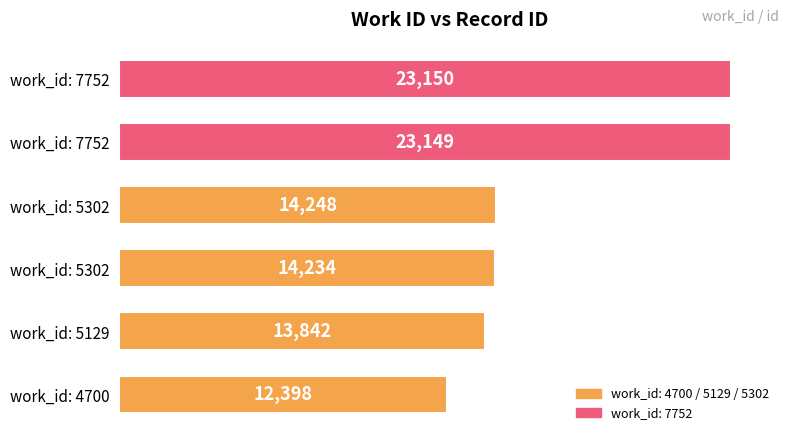

Does the chart contain stacked bars?

No